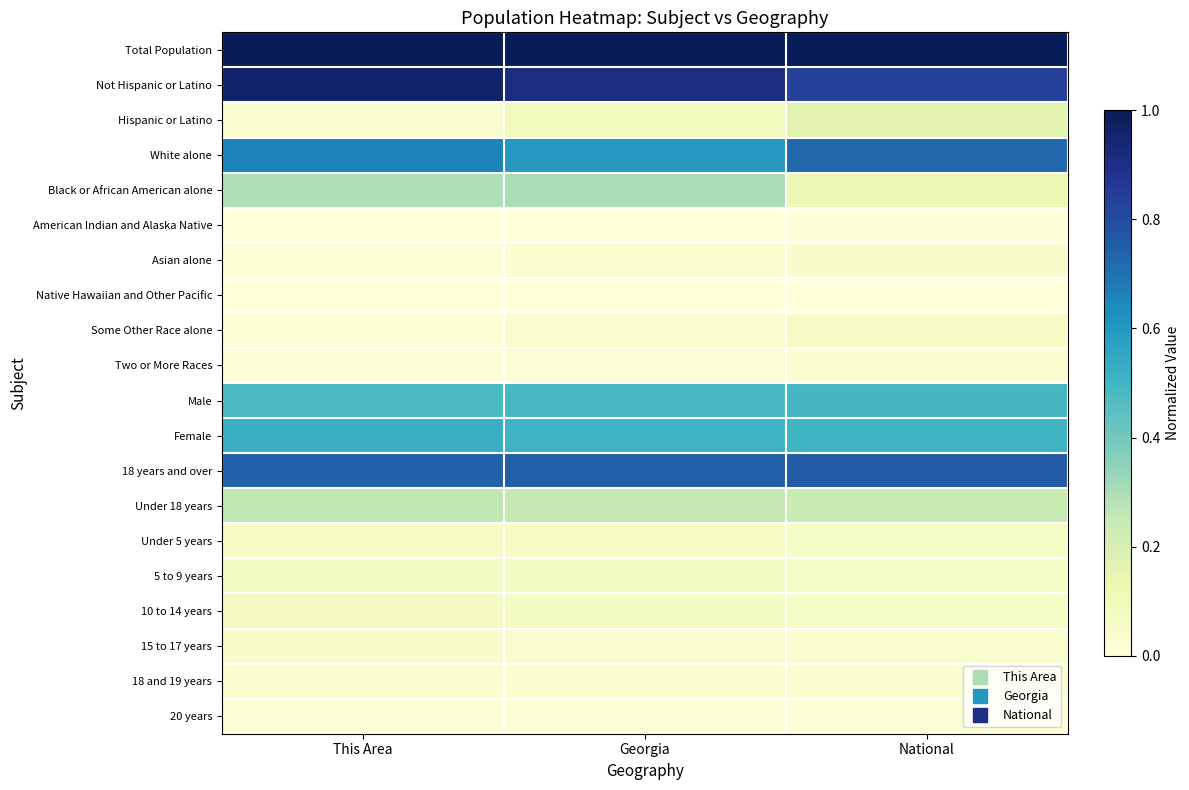

Rank the series at National from highest to lowest value.

Total Population, Not Hispanic or Latino, 18 years and over, White alone, Female, Male, Under 18 years, Hispanic or Latino, Black or African American alone, 10 to 14 years, 5 to 9 years, Under 5 years, Some Other Race alone, Asian alone, 15 to 17 years, 18 and 19 years, Two or More Races, 20 years, American Indian and Alaska Native, Native Hawaiian and Other Pacific